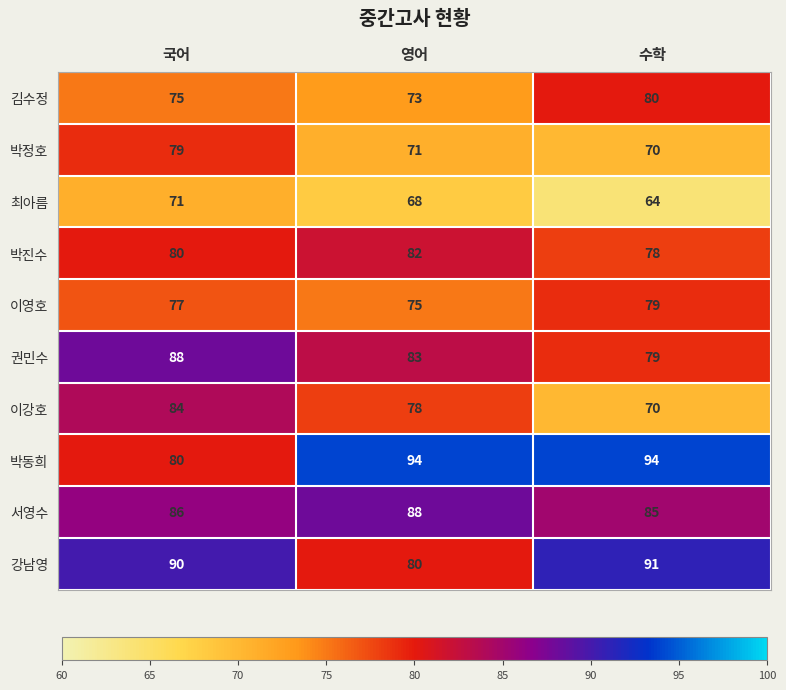

Which series has the largest total across all categories?

박동희